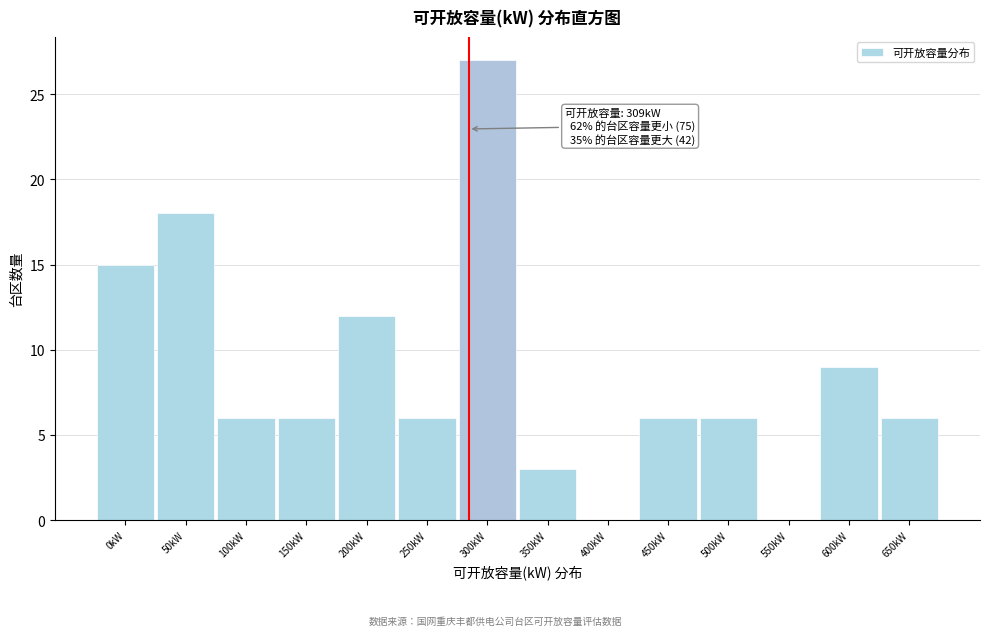

Reading left to right, what are all the values shown in this chart?

0kW=15	50kW=18	100kW=6	150kW=6	200kW=12	250kW=6	300kW=27	350kW=3	400kW=0	450kW=6	500kW=6	550kW=0	600kW=9	650kW=6